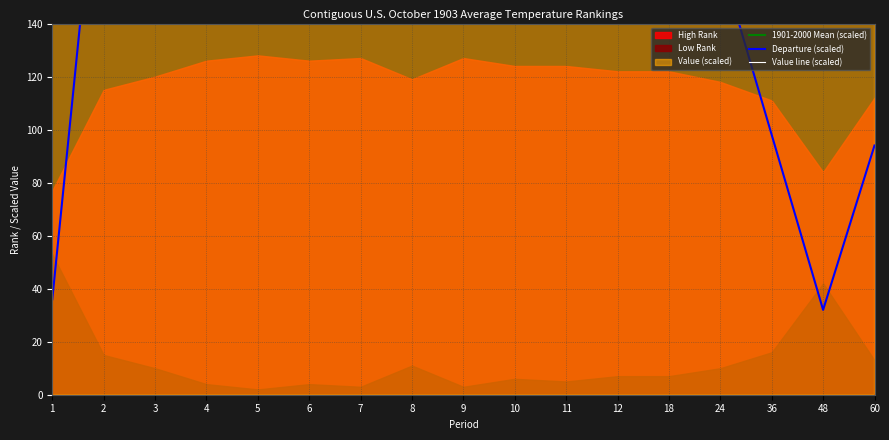

Reading right to left, list all the values displayed in this chart.

1901-2000 Mean (scaled): 60=1039.4	48=1039.6	36=1039.8	24=1040.2	18=1130.6	12=1040.4	11=1059.0	10=1099.4	9=1154.8	8=1214.6	7=1269.4	6=1310.8	5=1332.2	4=1323.0	3=1273.4	2=1189.4	1=1082.0
Departure (scaled): 60=94.0	48=32.0	36=98.0	24=164.0	18=178.0	12=220.0	11=274.0	10=262.0	9=310.0	8=214.0	7=264.0	6=278.0	5=308.0	4=256.0	3=228.0	2=228.0	1=36.0
Value line (scaled): 60=1030.0	48=1036.4	36=1030.0	24=1023.8	18=1112.8	12=1018.4	11=1031.6	10=1073.2	9=1123.8	8=1193.2	7=1243.0	6=1283.0	5=1301.4	4=1297.4	3=1250.6	2=1166.6	1=1078.4